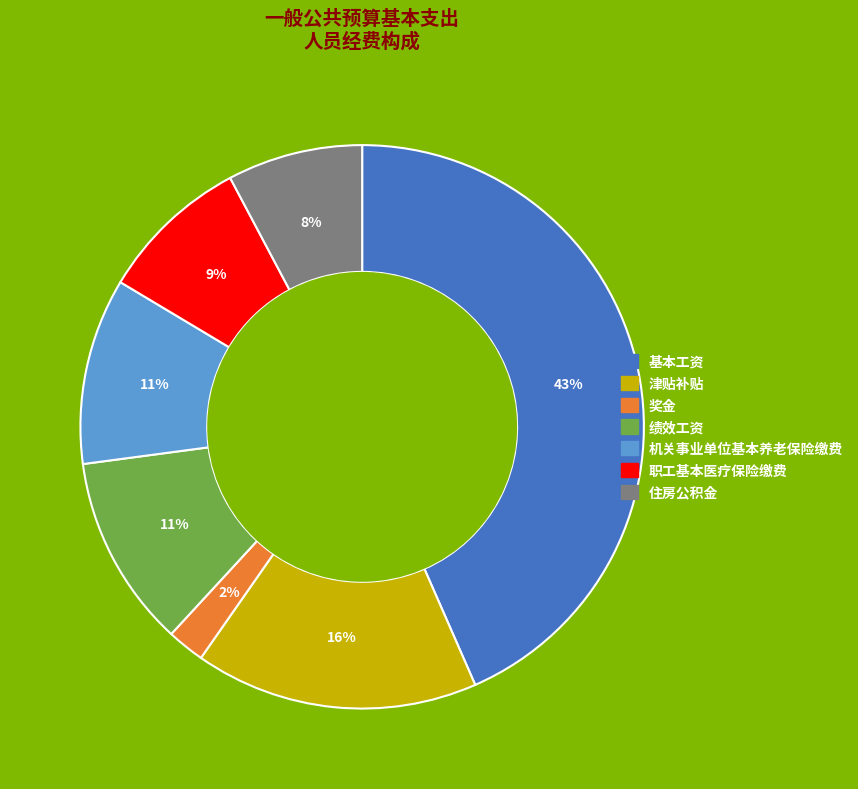

True or false: 奖金 accounts for 15% of the total.

False